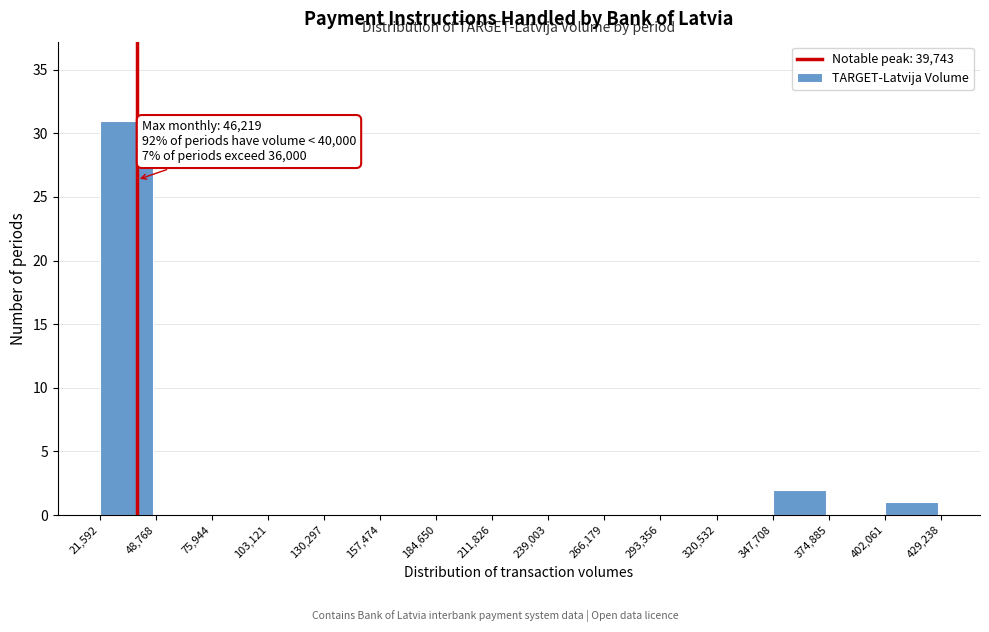

Over which range of the x-axis is the bar tallest?

21,592 to 48,768